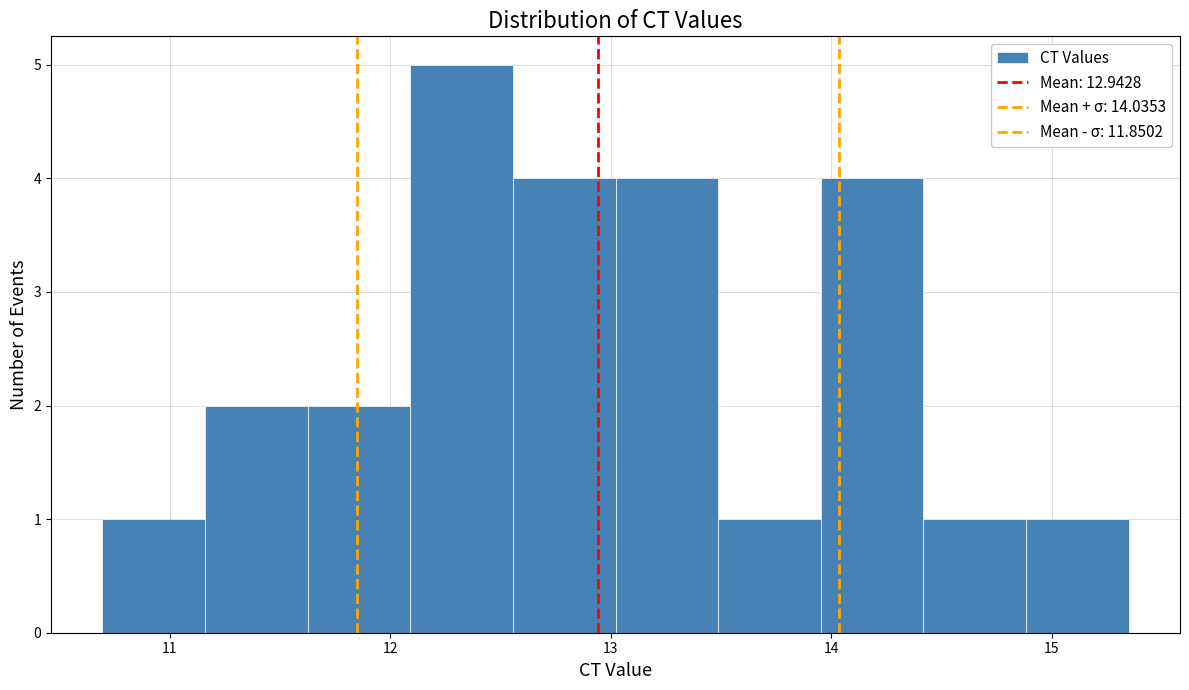

How tall is the bar that spans 10.7 to 11.2 on the x-axis? Neither the bar edges nor the heights are printed on the chart, so give them approximately, as read against the axes.

1